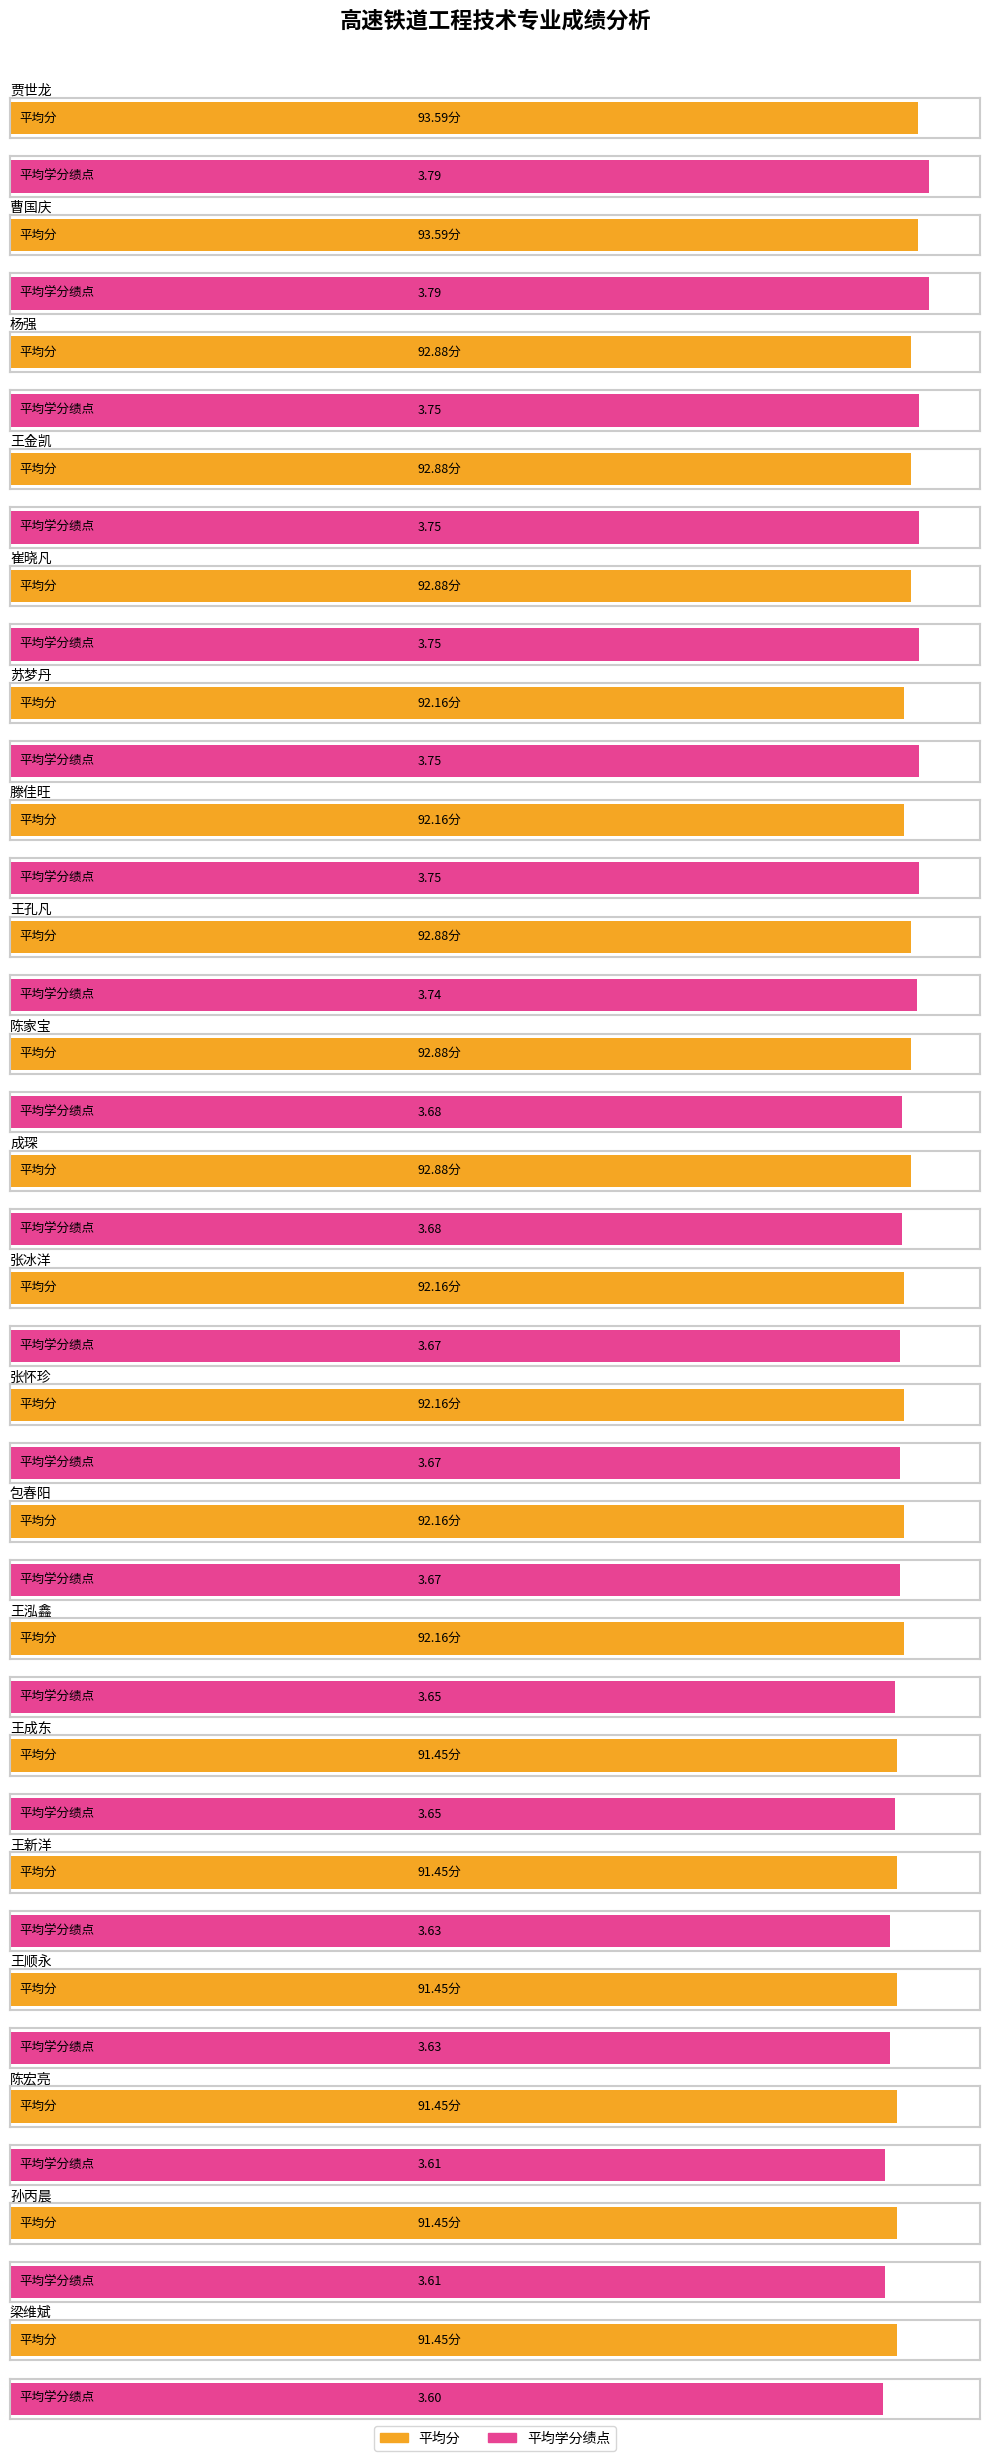

How many bars are there in total?

40